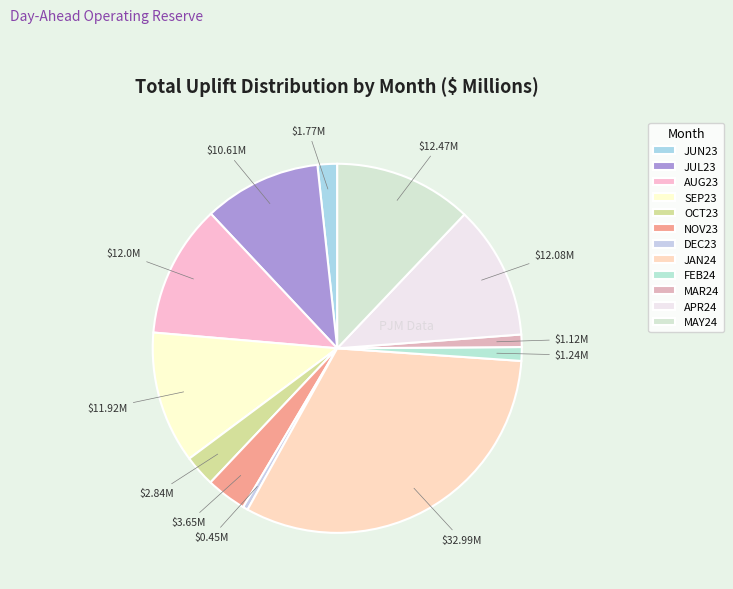

Count the number of slices in the pie.

12